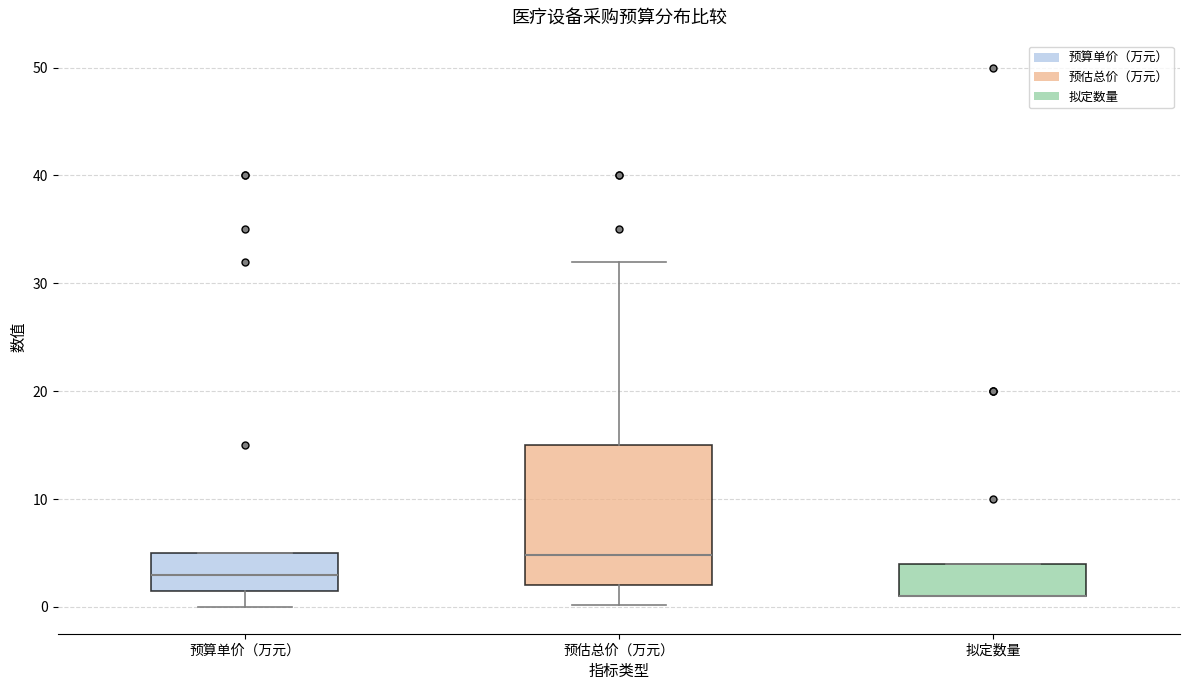

Where is the lower edge of the box for 预算单价（万元） on the y-axis? The values are not printed on the chart, so give them approximately, as read against the axis.

2